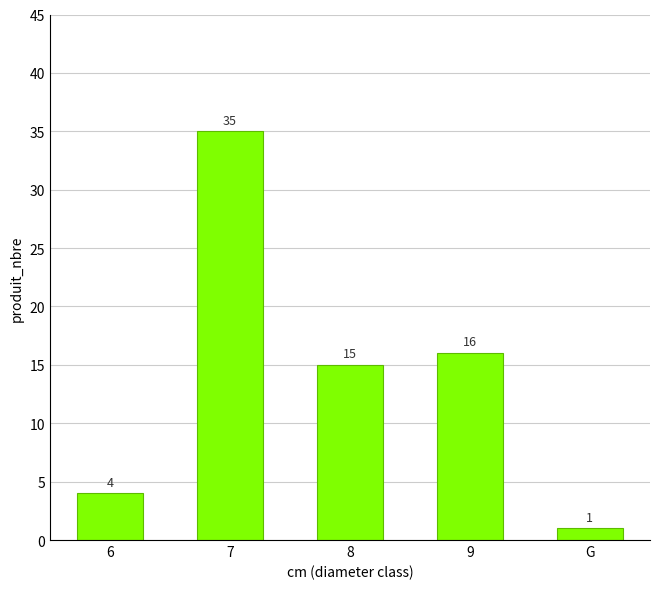

What is the greatest value displayed?

35